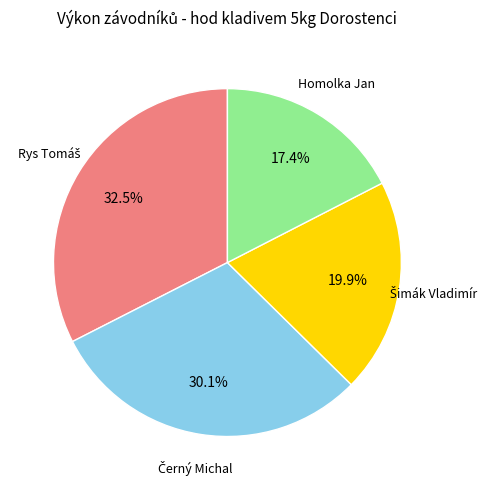

How many slices are in this pie chart?

4